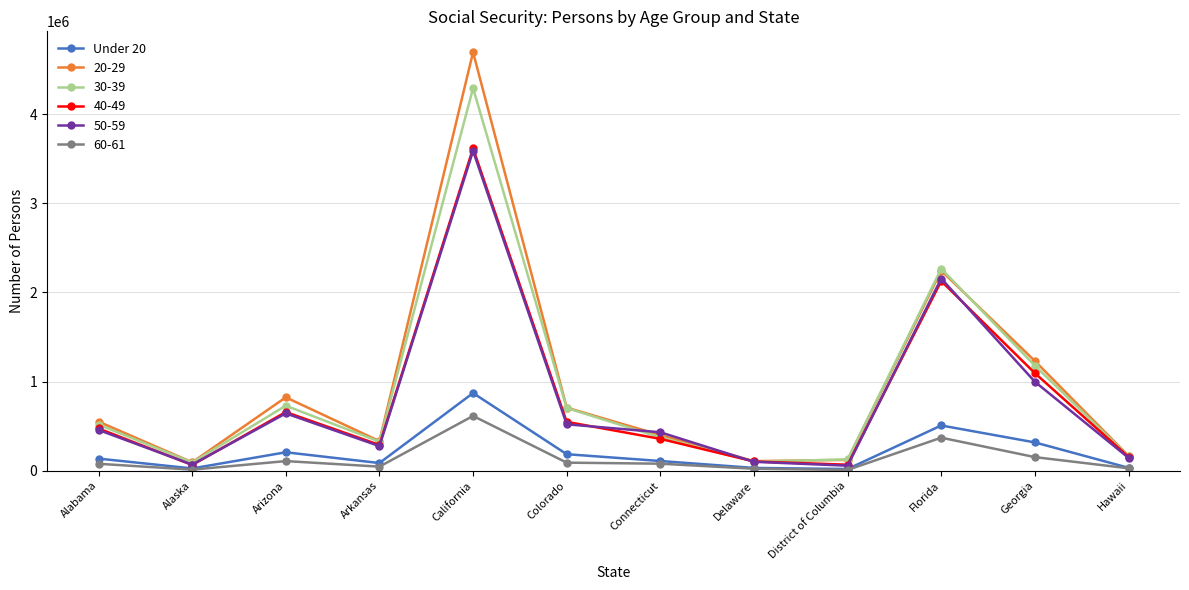

What is the label of the 8th point from the left?

Delaware